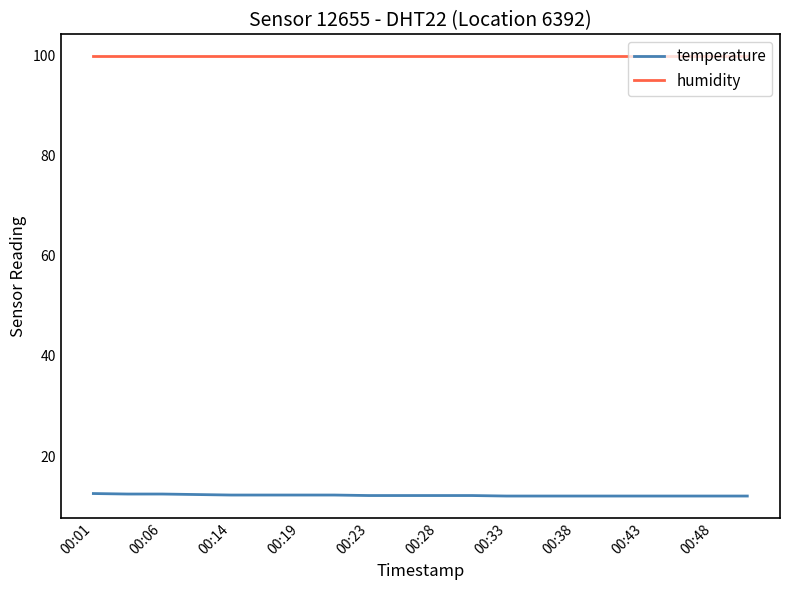

True or false: temperature and humidity intersect in this chart.

False